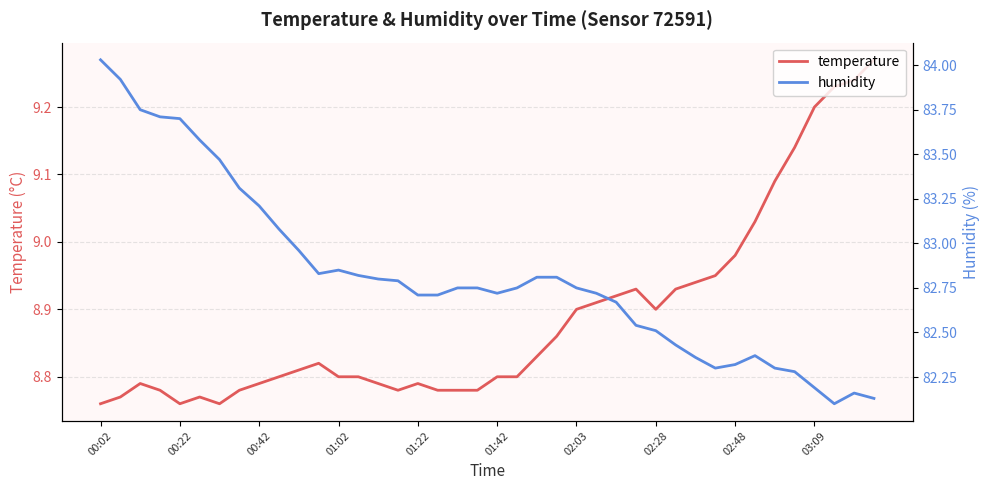

What is the value of the humidity point at the 2nd from the left?

83.9